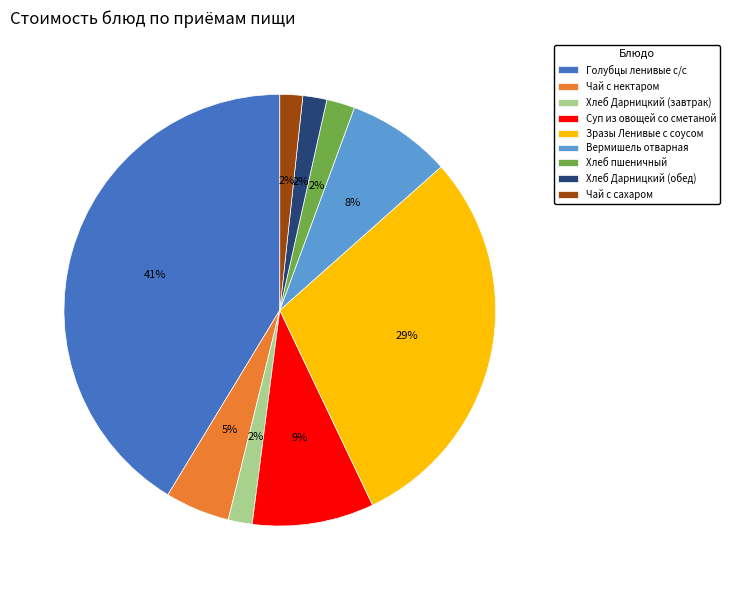

True or false: Суп из овощей со сметаной accounts for 21% of the total.

False